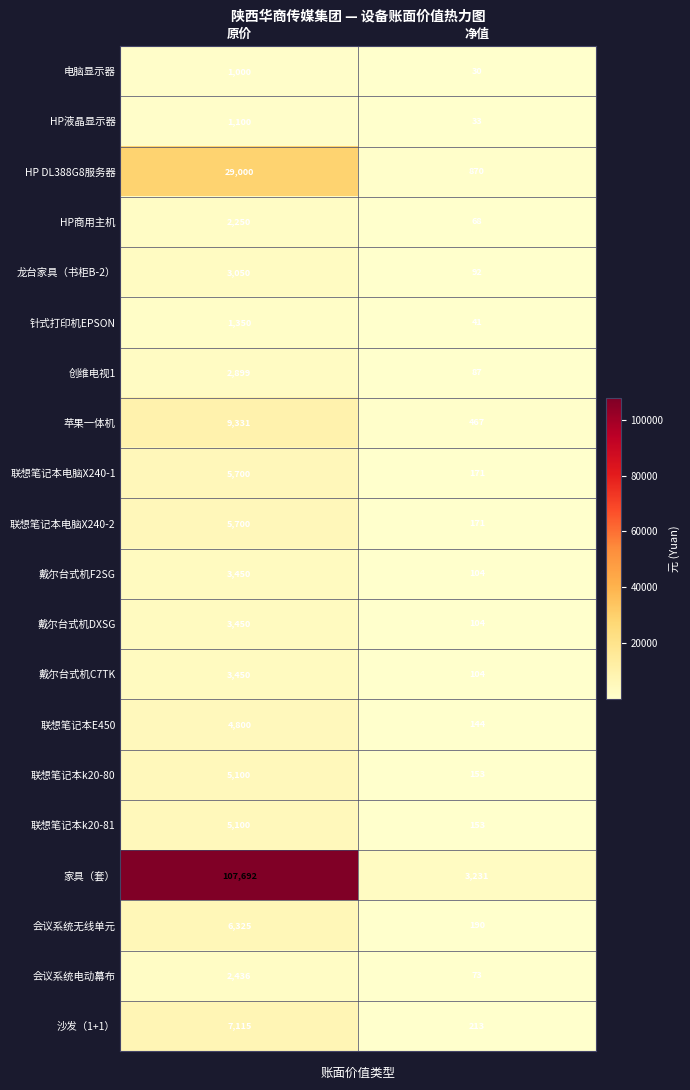

At which label is HP液晶显示器 closest to 566?

净值